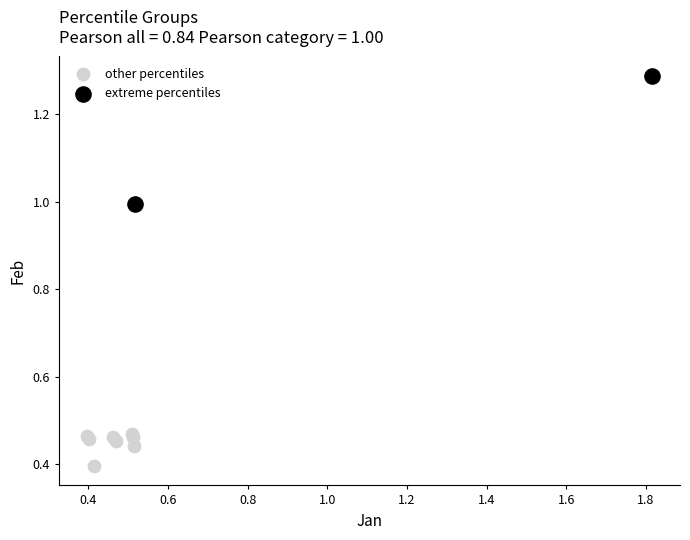

Which series contains the highest Y value?

extreme percentiles